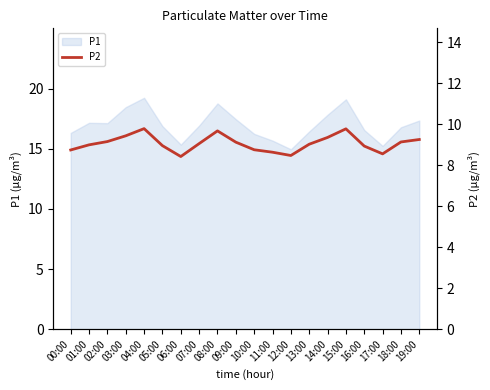

How many interior local valleys (lower than both neighbors) does the data have?

3